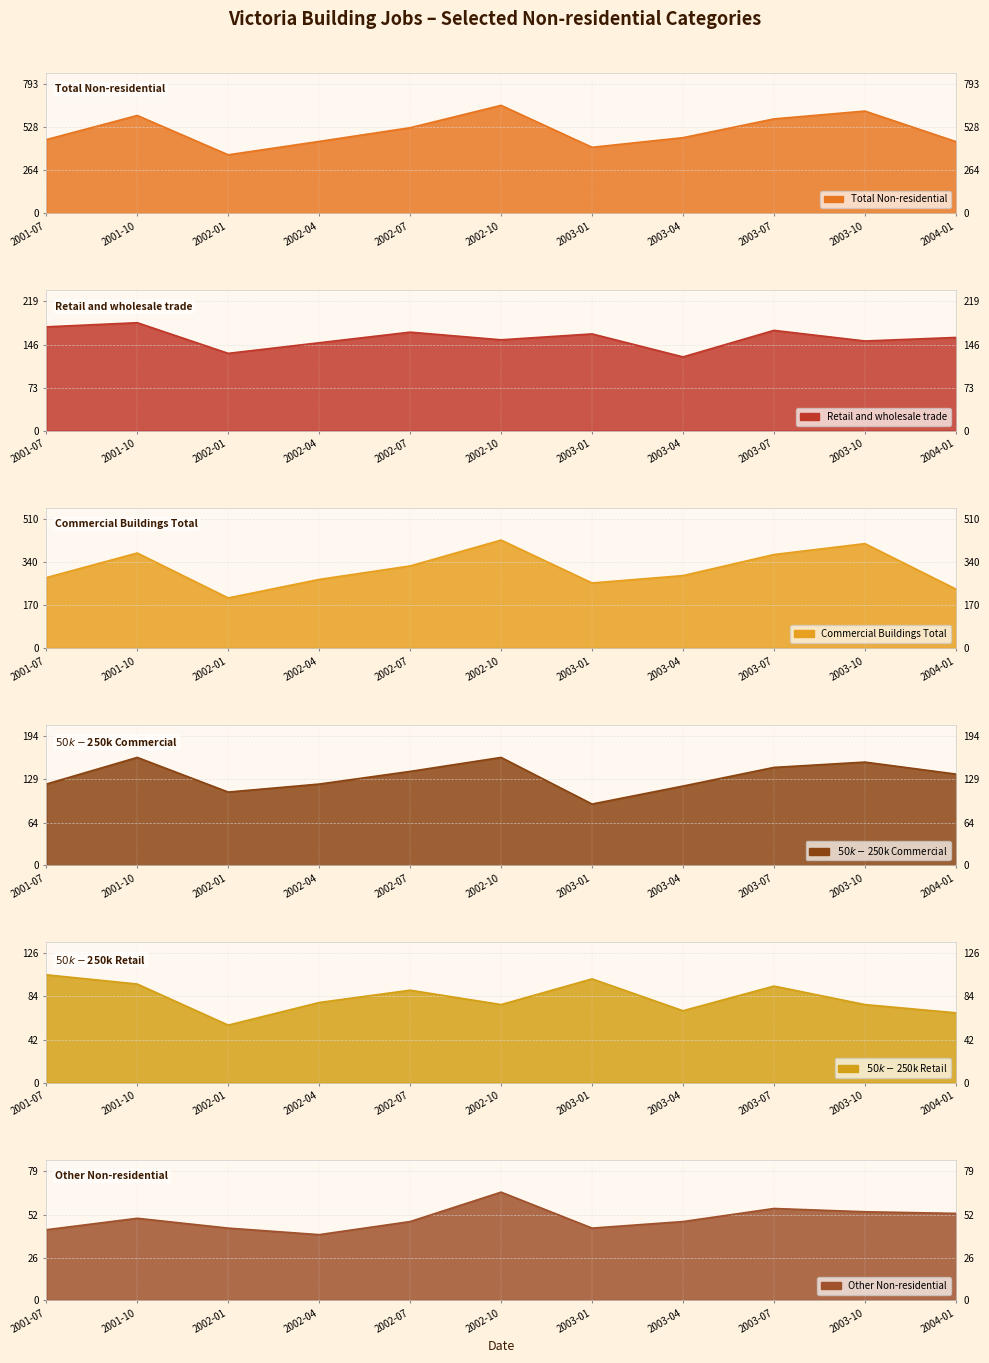

True or false: $50k-$250k Commercial has a value of 196 at 2002-04.

False